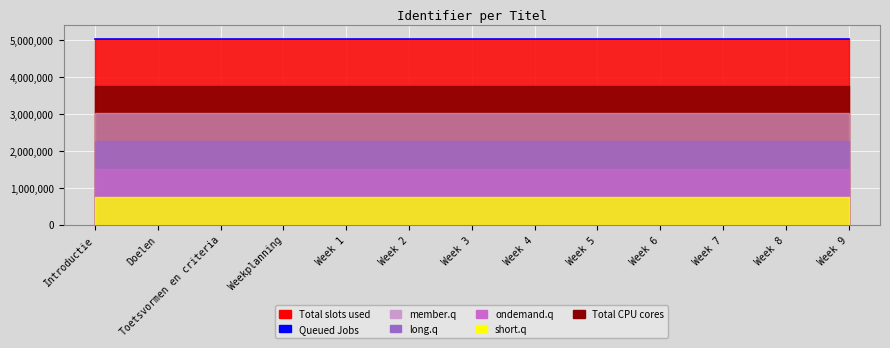

What is the label of the 1st point from the right?

Week 9